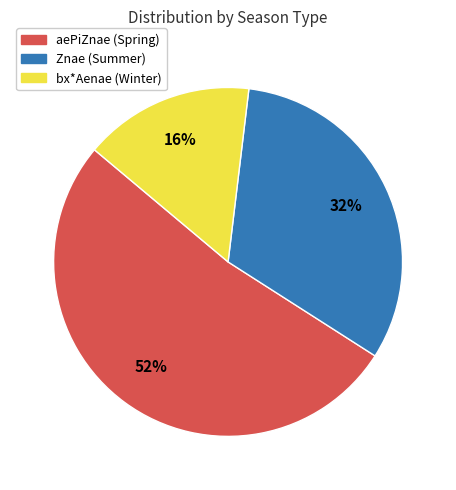

Does any single category account for the majority?

Yes